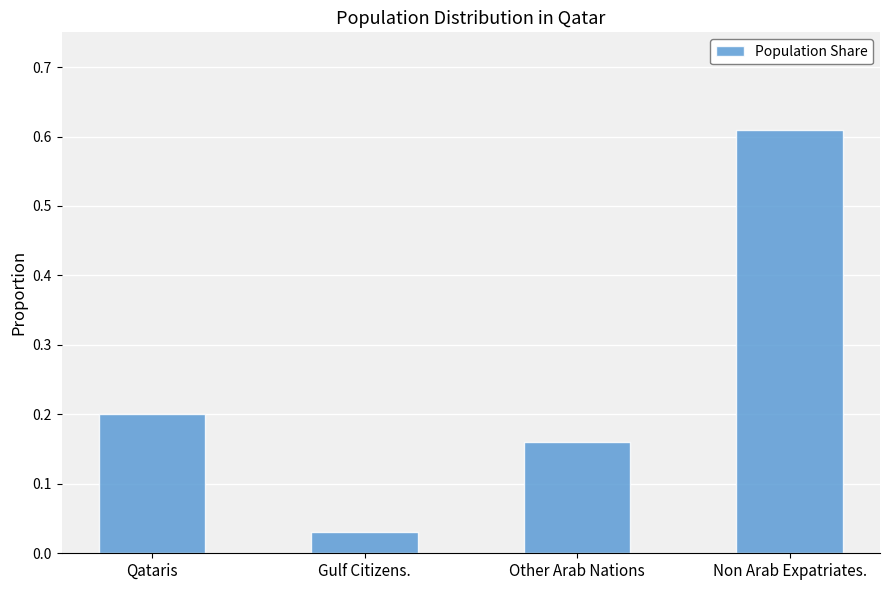

What position from the right is Qataris?

4